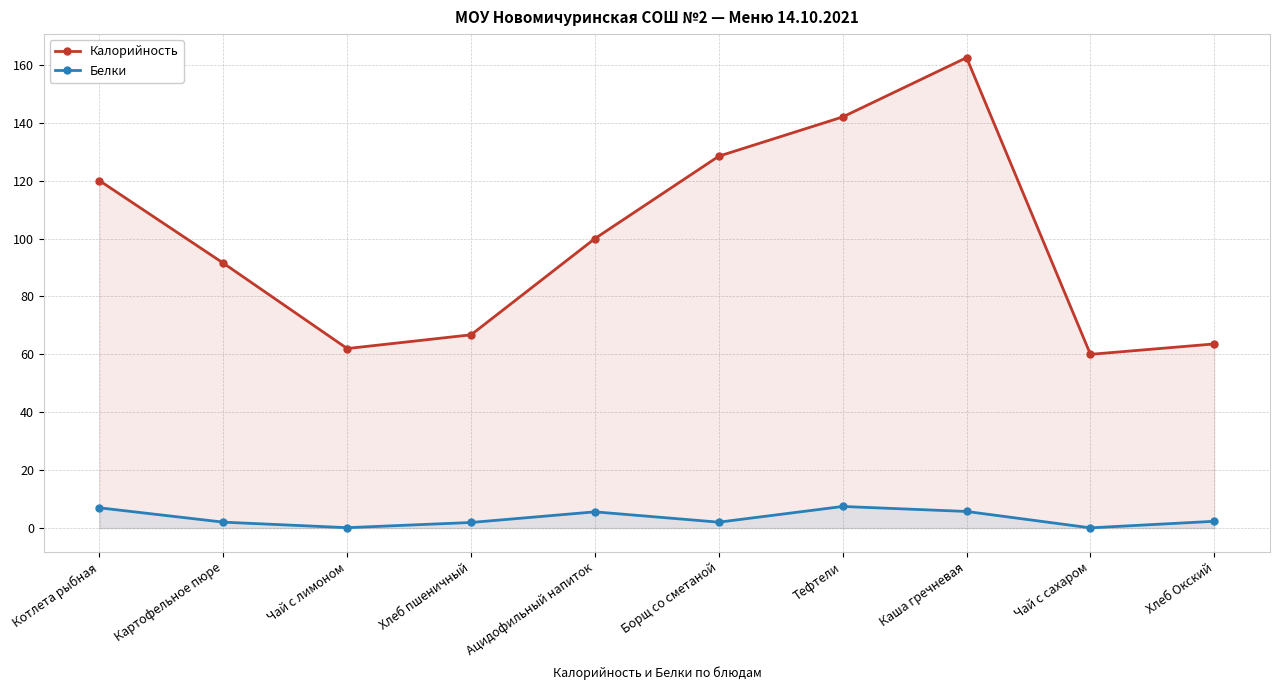

Reading left to right, extract all data points from this chart.

Калорийность: 120.0	91.5	62.0	66.8	100.0	128.4	142.0	162.5	60.0	63.6
Белки: 7.0	2.0	0.1	1.9	5.6	2.0	7.5	5.7	0.1	2.3